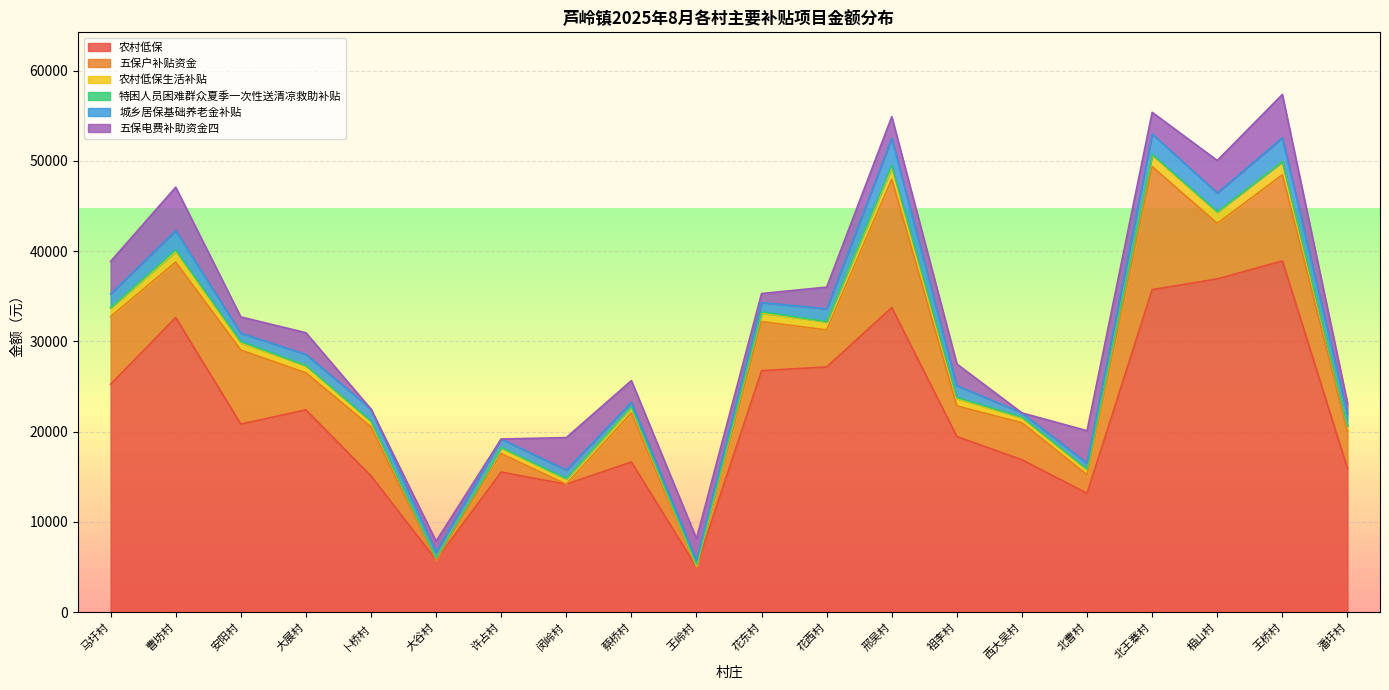

Rank the series by their maximum value, from lowest to highest.

特困人员困难群众夏季一次性送清凉救助补贴, 农村低保生活补贴, 城乡居保基础养老金补贴, 五保电费补助资金四, 五保户补贴资金, 农村低保